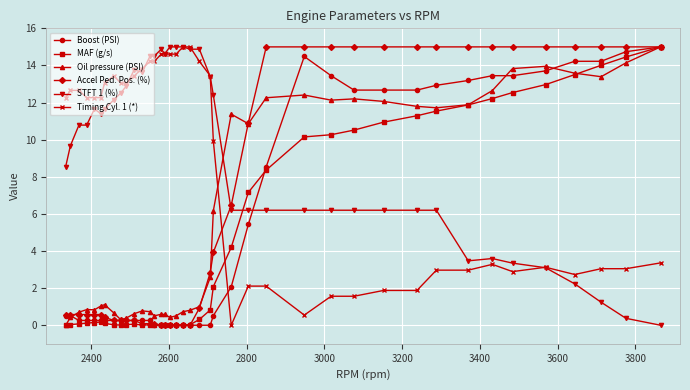

How many categories are shown in the chart?

40